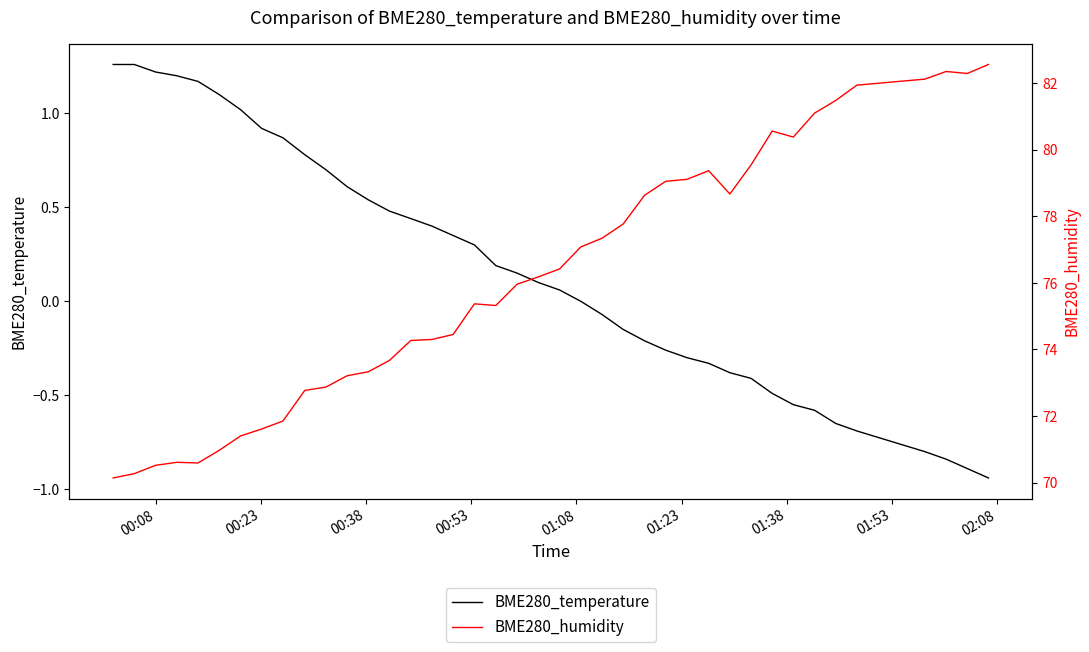

Which series has the largest total across all categories?

BME280_humidity